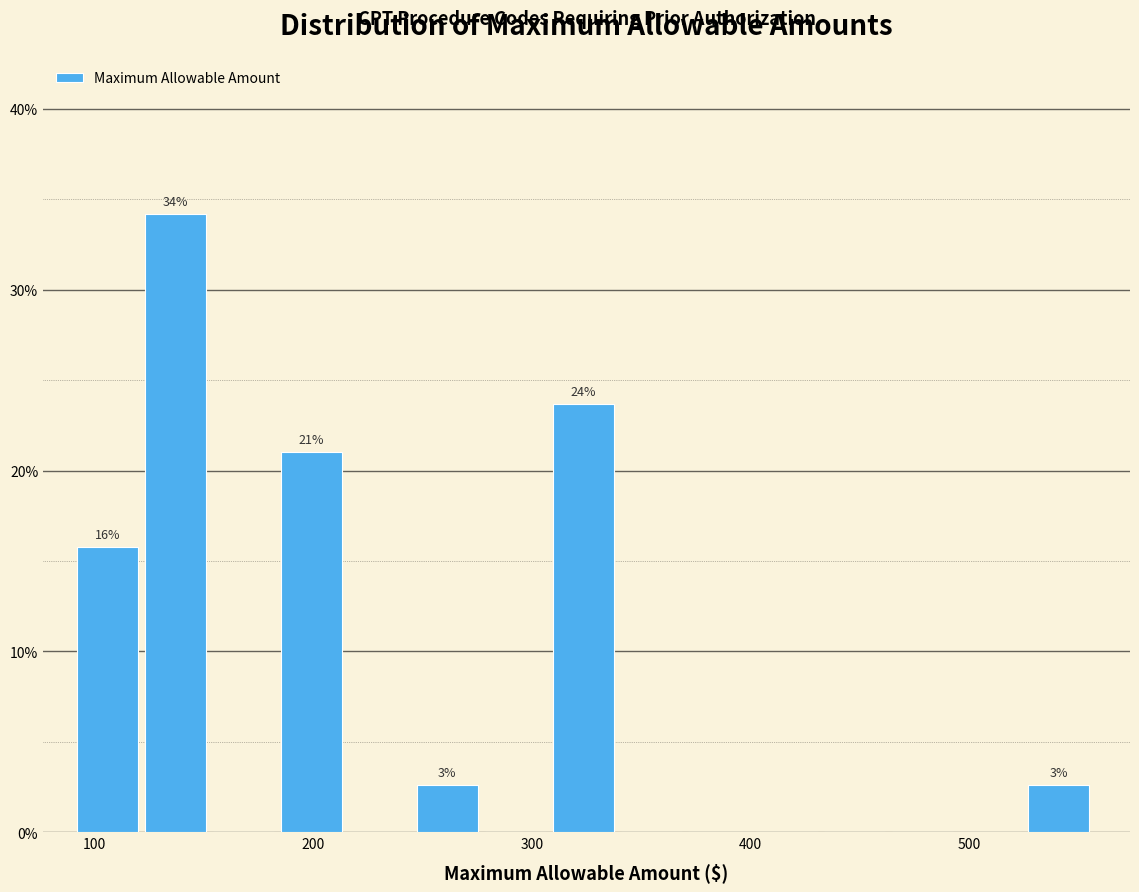

Around what value on the x-axis is the tallest bar? Give the approximate position of its centre, as read against the axis.

140